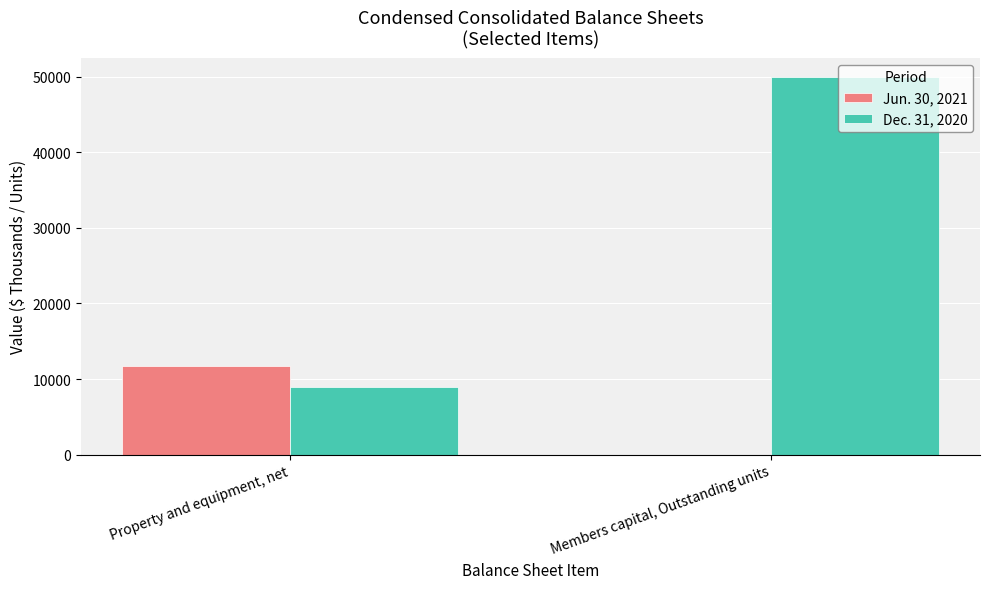

Reading left to right, extract all data points from this chart.

Jun. 30, 2021: 11756	0
Dec. 31, 2020: 8986	49978